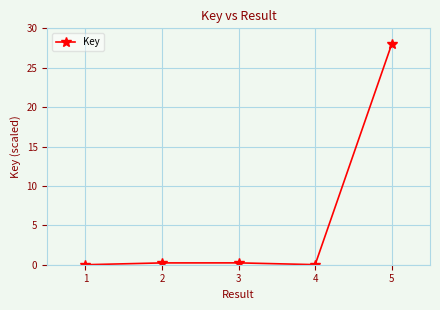

True or false: there are more than 0 points higher than both neighbors.

True